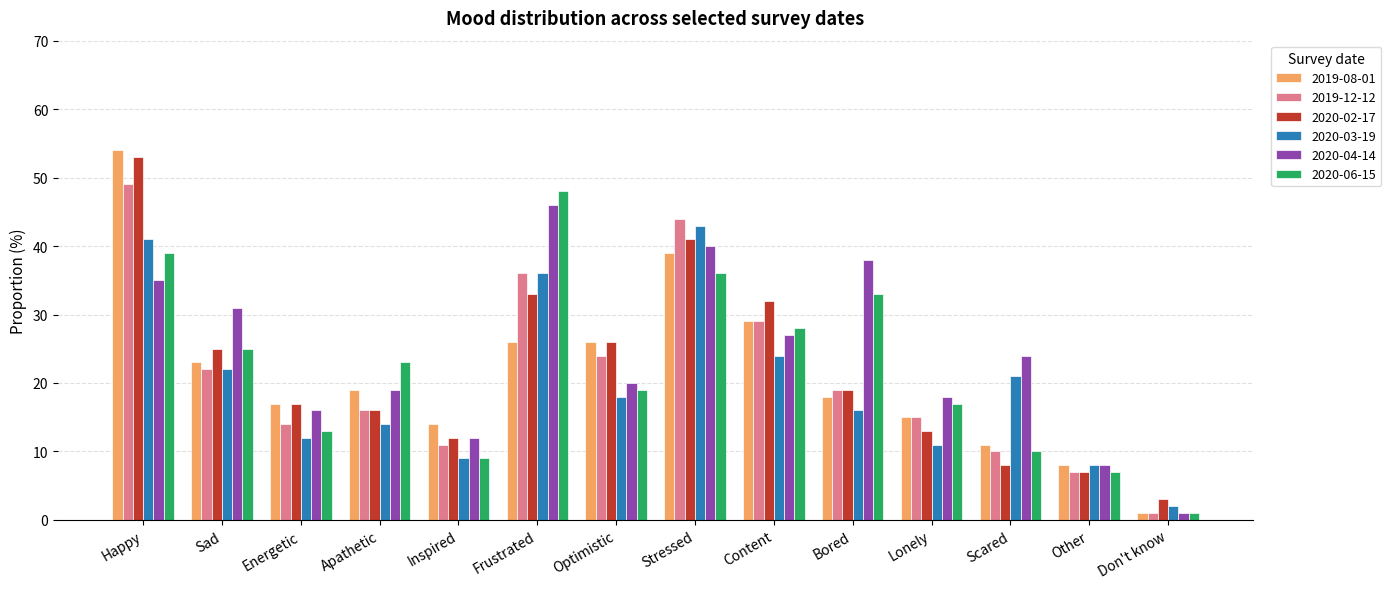

What is the label of the 3rd bar from the right?

Scared